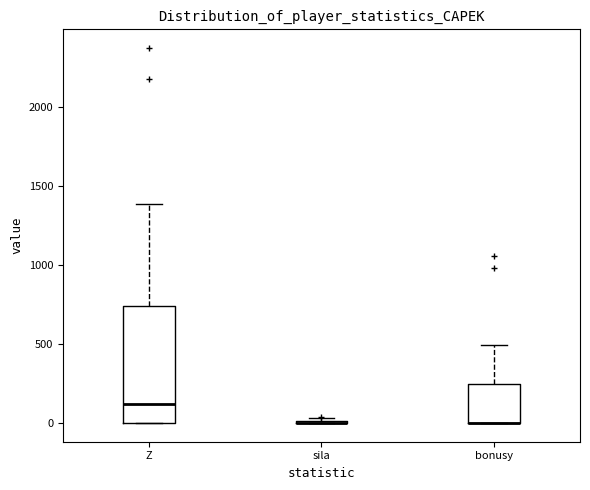

Which box is the tallest, from its lower edge to its upper edge?

Z